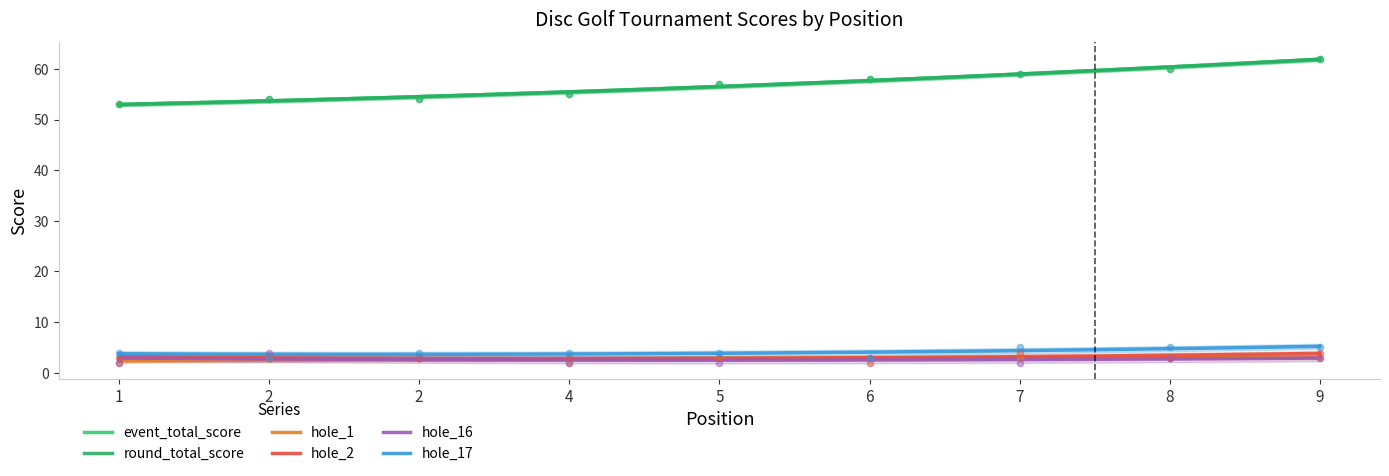

Which series has the largest total across all categories?

event_total_score